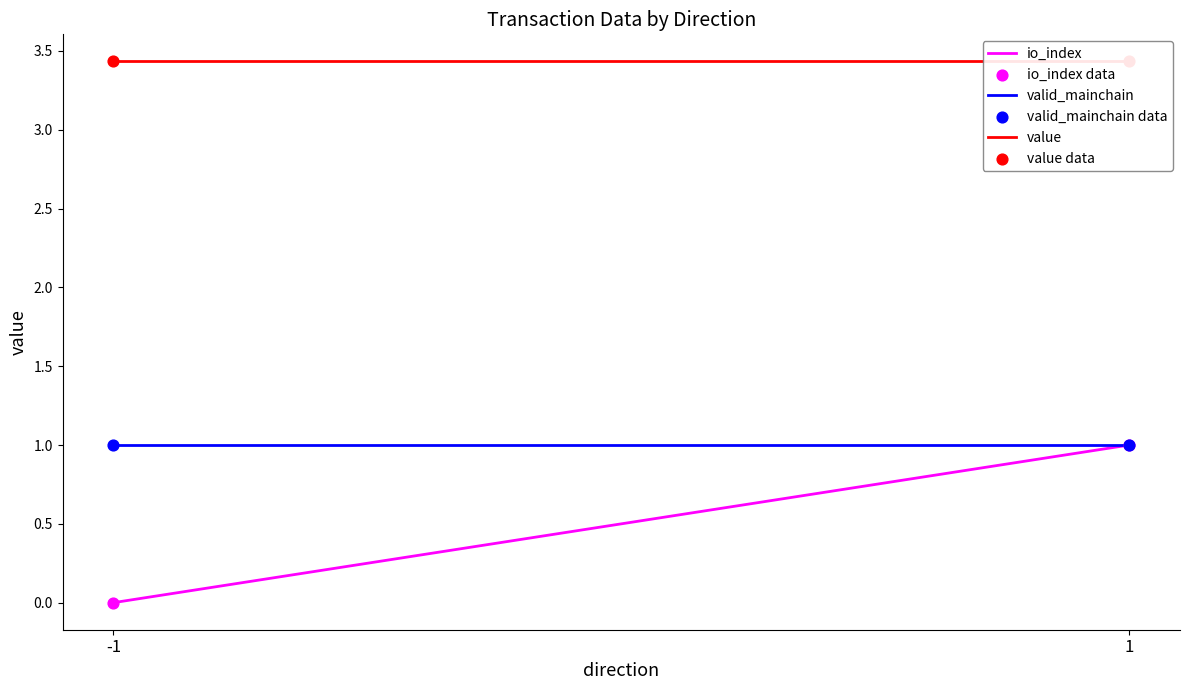

Which series has the largest total across all categories?

value